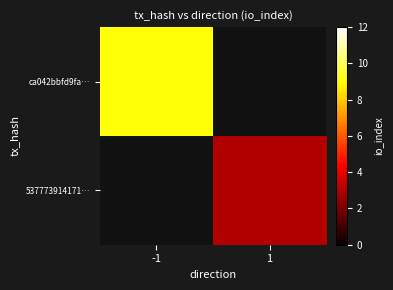

At how many categories does at least one series exceed 8?

1